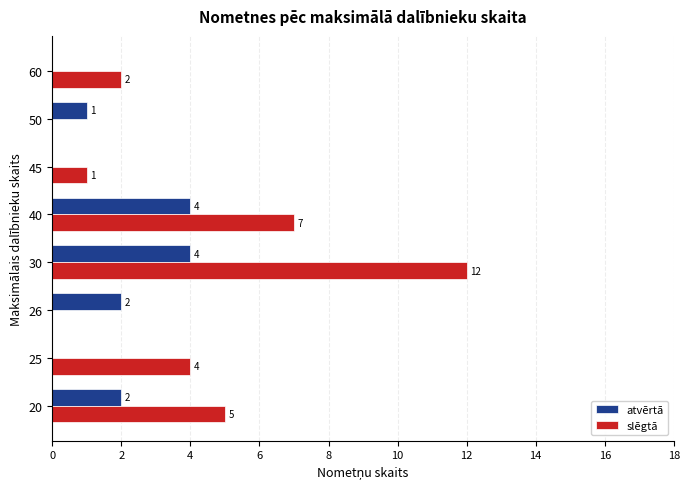

At which label is slēgtā closest to 6?

20